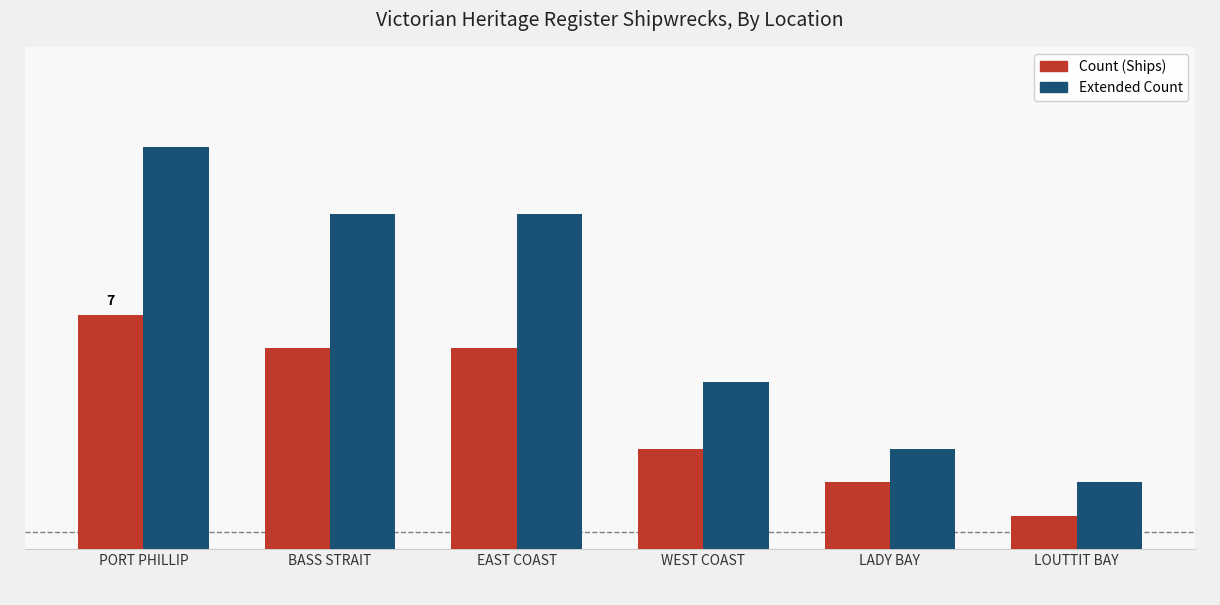

Which category has the lowest value in the Count (Ships) series?

LOUTTIT BAY